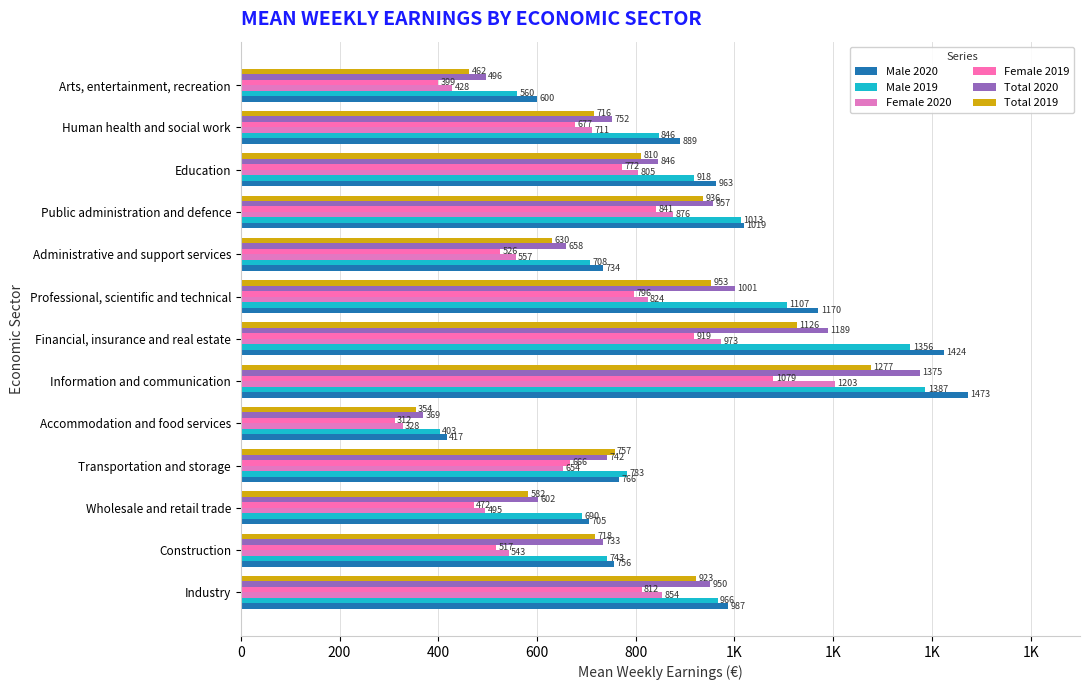

At how many categories does at least one series exceed 885?

7